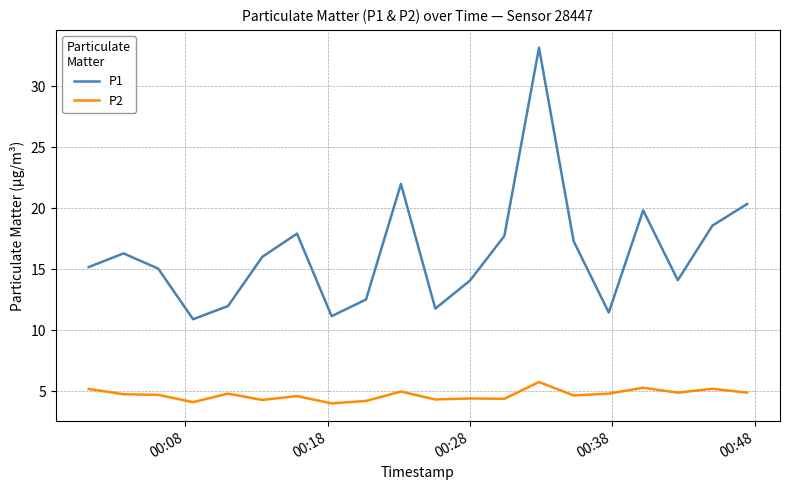

Which series has the largest range (max minus min)?

P1